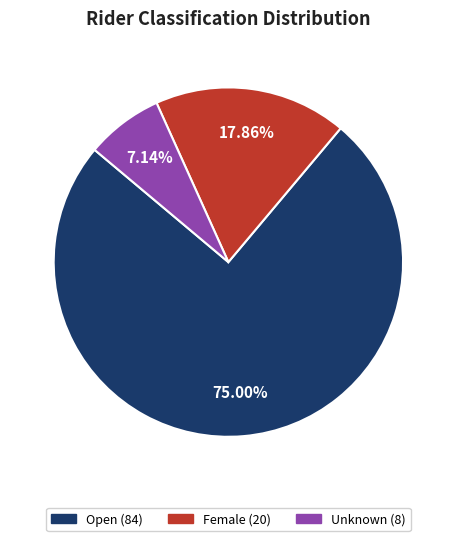

To the nearest percent, what percentage of the pie is Female?

18%